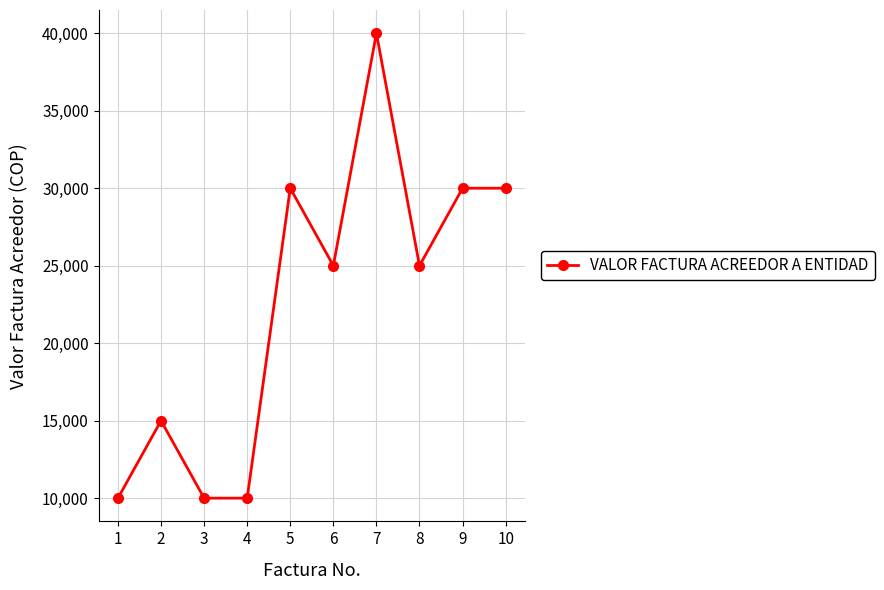

What is the sum of the values at 10 and 6?

55000